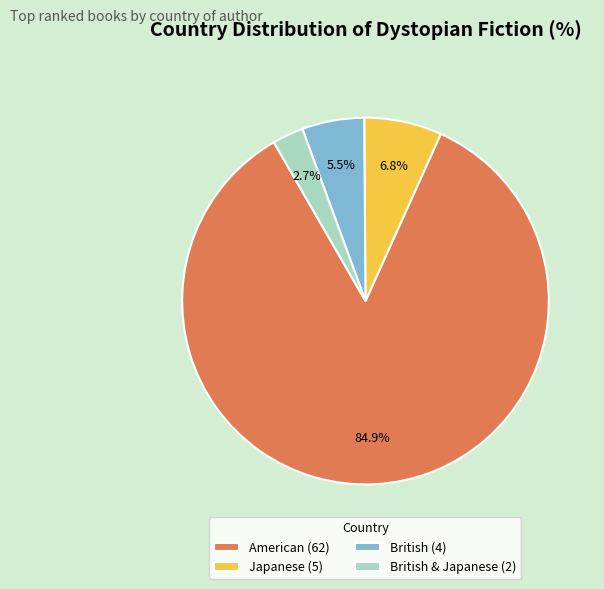

What is the smallest slice in the pie chart?

British & Japanese (2)